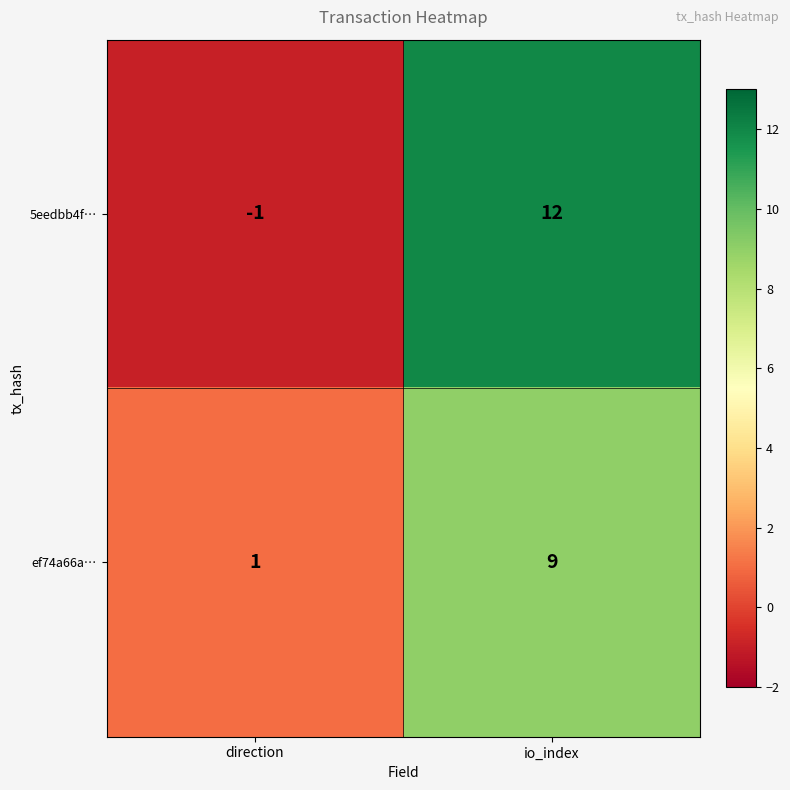

Which series changed the most between direction and io_index?

5eedbb4f…